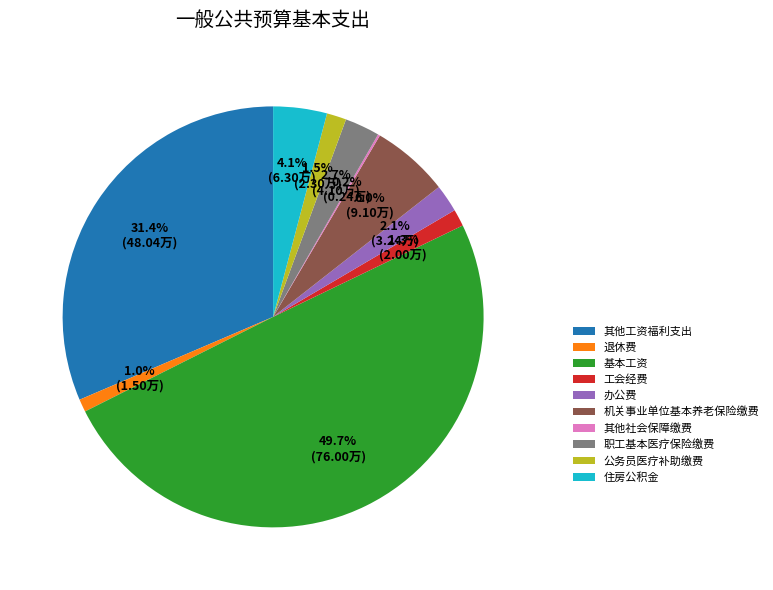

Between 住房公积金 and 基本工资, which is larger?

基本工资